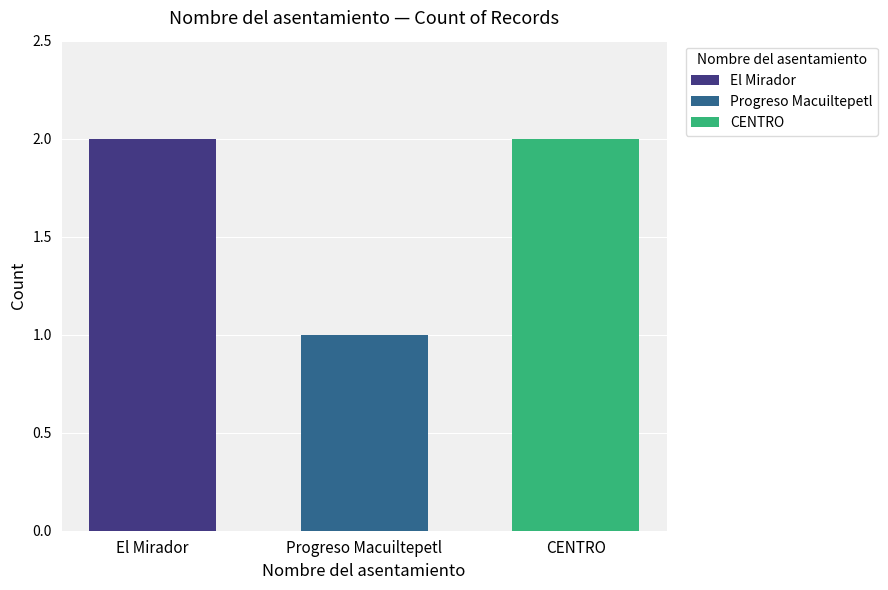

Which series has the largest range (max minus min)?

El Mirador